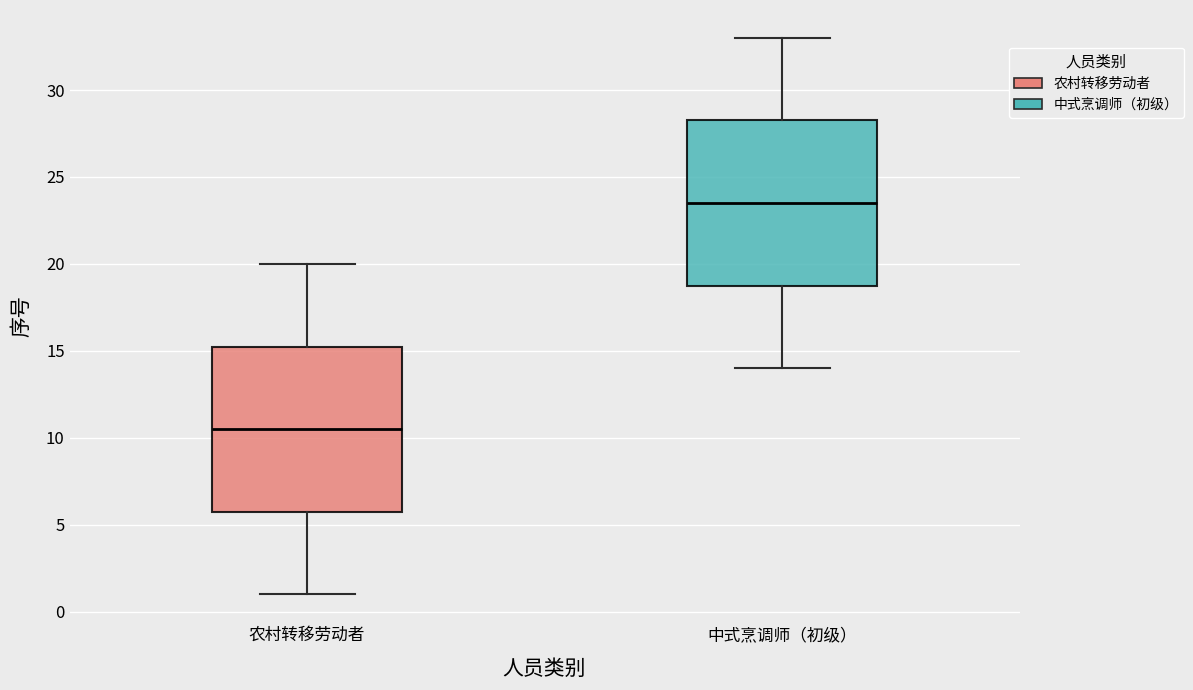

Reading left to right, transcribe this box plot: for each box, give where its median line is, the range the box spans, and where its two whiskers end, as read against the y-axis. The values are not printed on the chart, so give them approximately, as read against the axis.

农村转移劳动者: median 10.5, box 6.0 to 15.5, whiskers 1.0 to 20.0
中式烹调师（初级）: median 23.5, box 19.0 to 28.5, whiskers 14.0 to 33.0